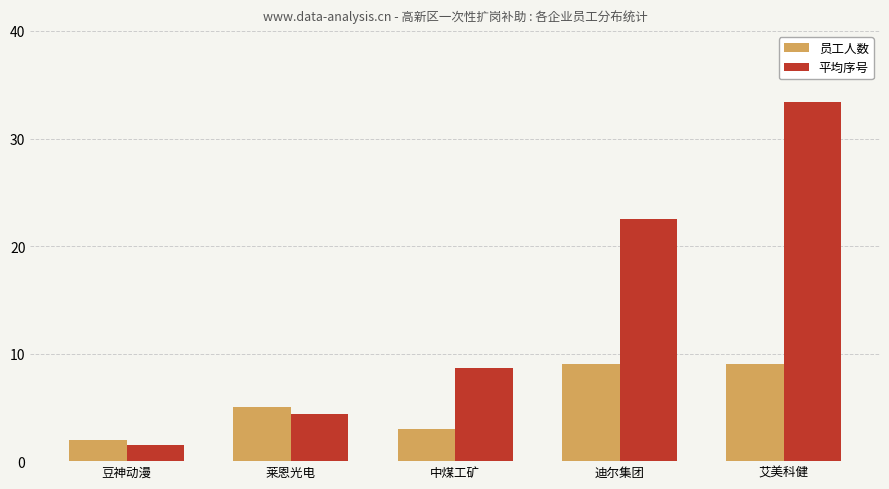

What is the approximate value of 员工人数 at 豆神动漫?

2.0